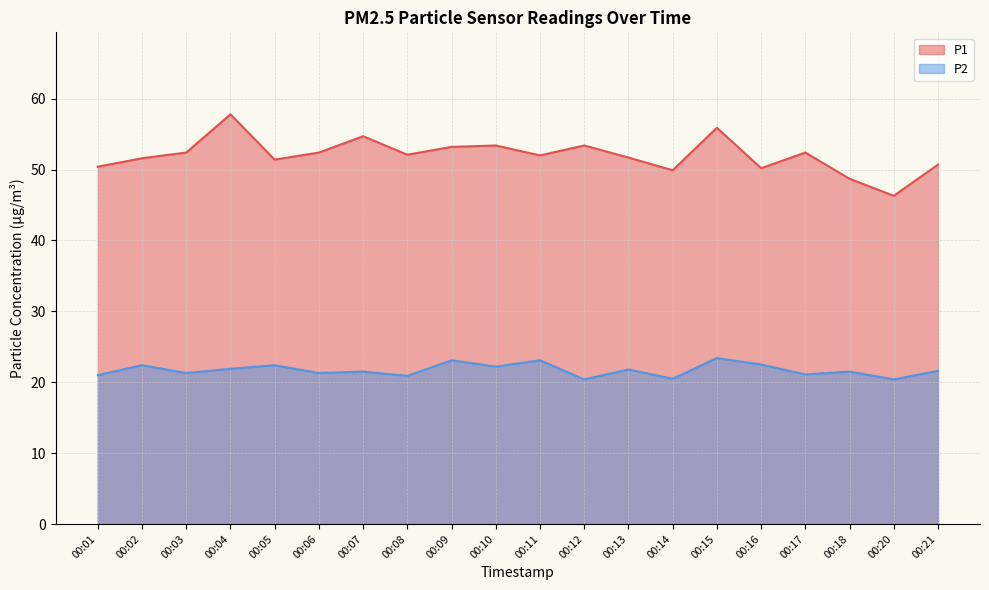

Which series has the widest spread of values?

P1